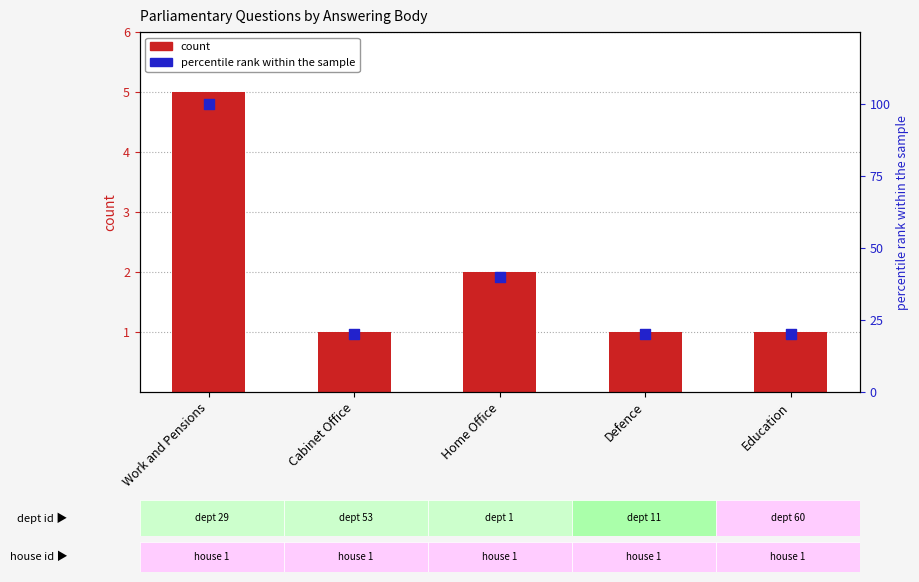

Which series reaches the minimum Y coordinate?

count